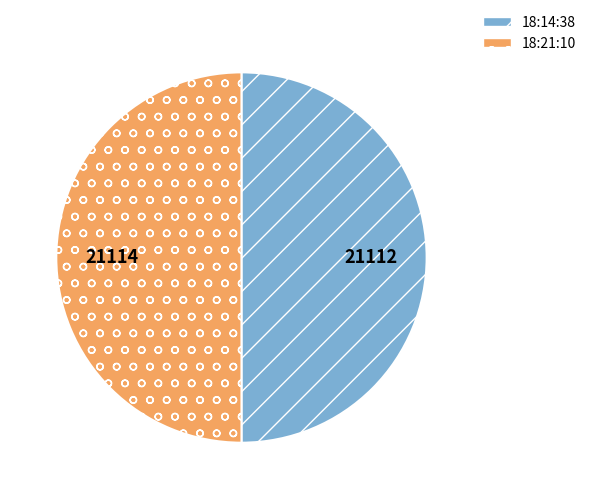

Do 18:14:38 and 18:21:10 together represent more than half of the pie?

Yes